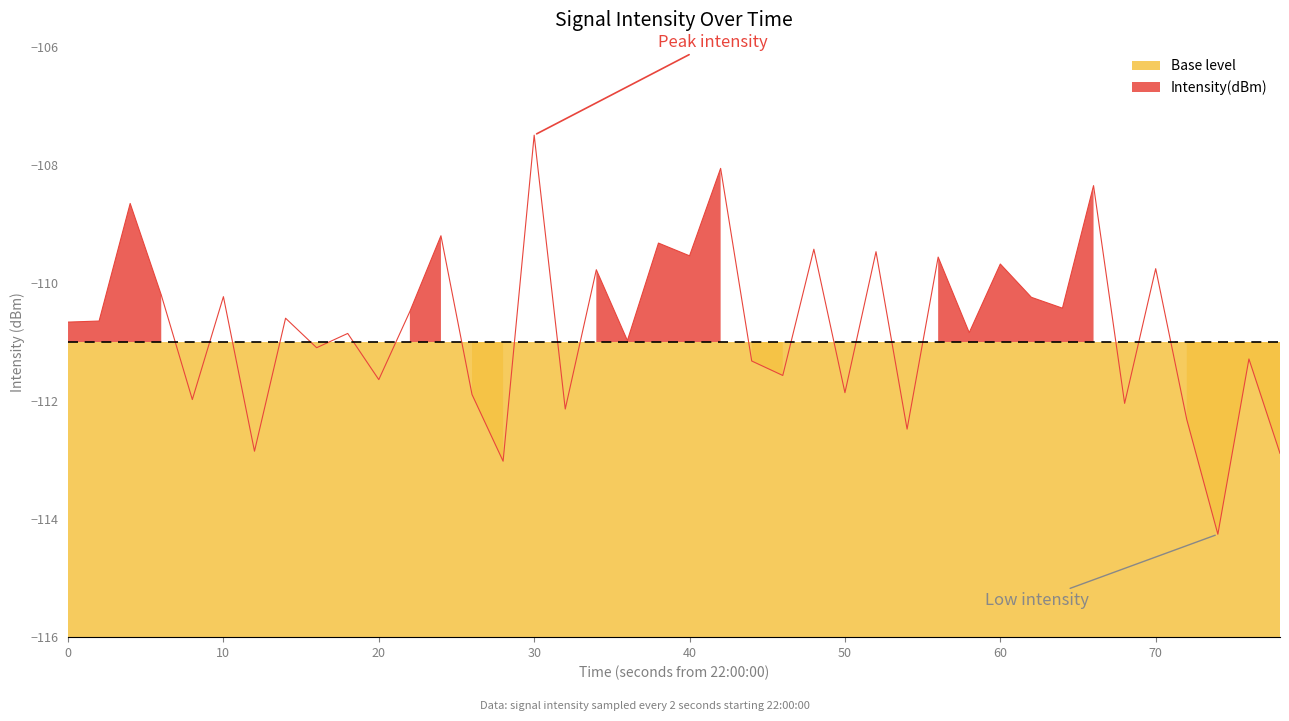

How many points are higher than both their immediate neighbors (excluding endpoints)?

16